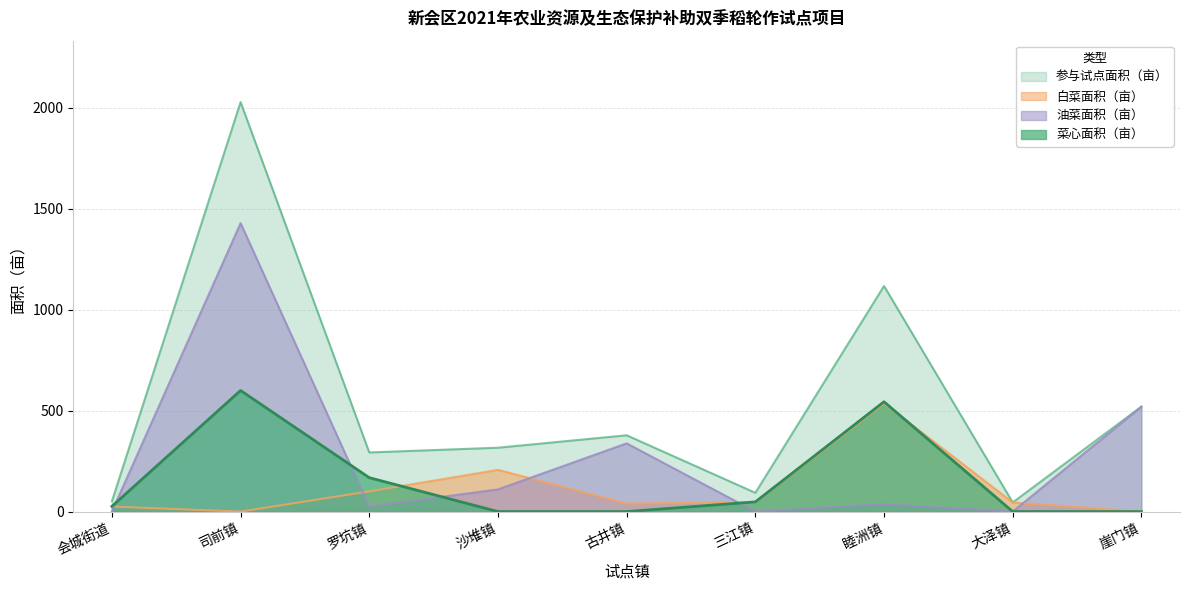

What are all the series names shown in the legend?

参与试点面积（亩）, 白菜面积（亩）, 油菜面积（亩）, 菜心面积（亩）